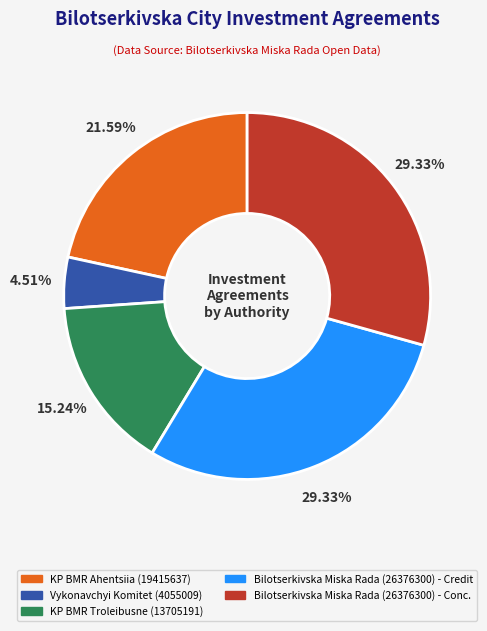

Does any single category account for the majority?

No